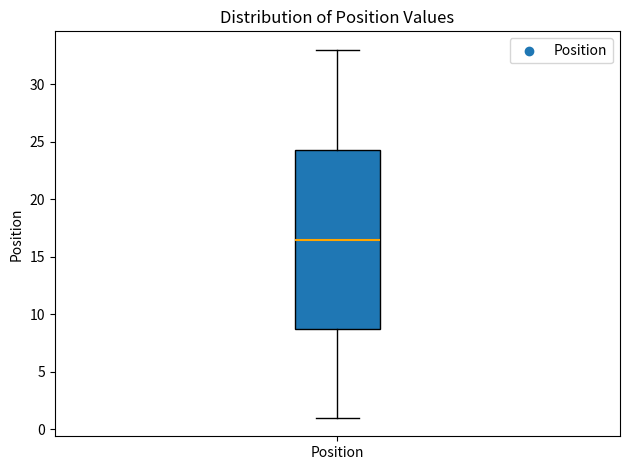

Read this box plot against the y-axis: the position of the median line, the range covered by the box, and the ends of both whiskers. The values are not printed on the chart, so give them approximately, as read against the axis.

median 16.5, box 9.0 to 24.5, whiskers 1.0 to 33.0